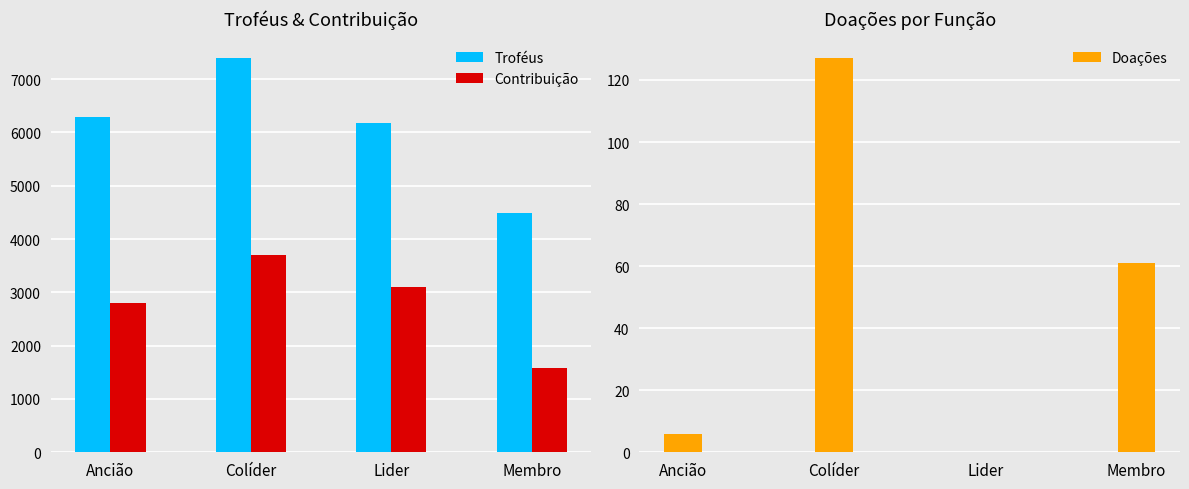

How many Contribuição values are between 2808 and 3696?

3